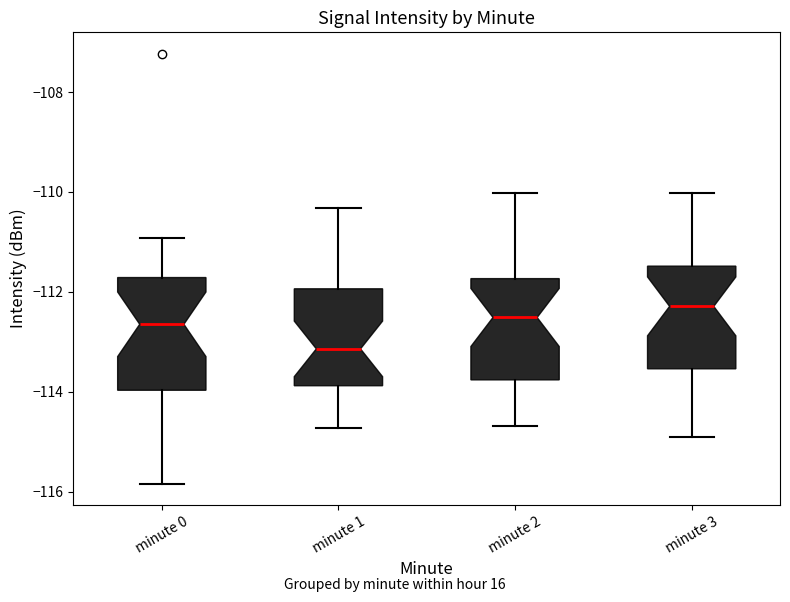

Reading left to right, transcribe this box plot: for each box, give where its median line is, the range the box spans, and where its two whiskers end, as read against the y-axis. The values are not printed on the chart, so give them approximately, as read against the axis.

minute 0: median -112.6, box -114.0 to -111.8, whiskers -115.8 to -111.0
minute 1: median -113.2, box -113.8 to -112.0, whiskers -114.8 to -110.4
minute 2: median -112.6, box -113.8 to -111.8, whiskers -114.6 to -110.0
minute 3: median -112.2, box -113.6 to -111.4, whiskers -115.0 to -110.0